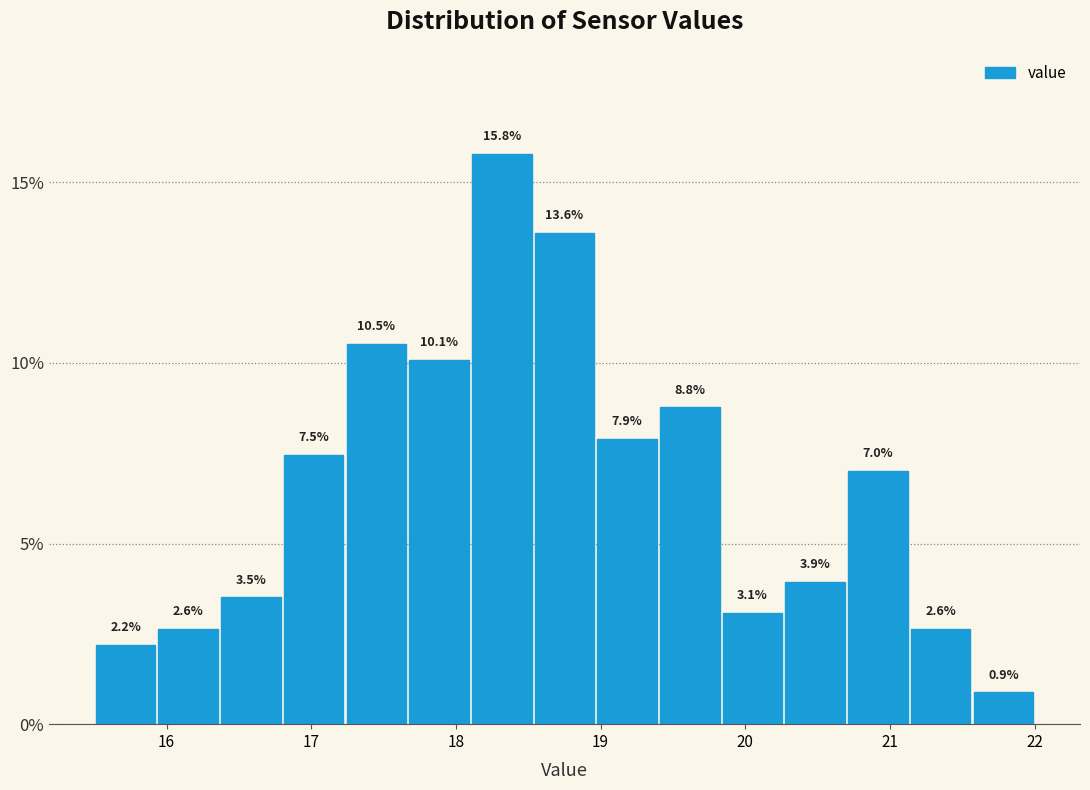

Reading left to right, list every bar in this chart as the range it spans on the x-axis followed by its height. The bar edges are not printed on the chart, so give them approximately, as read against the axis.

15.5 to 15.9: 2.2
15.9 to 16.4: 2.6
16.4 to 16.8: 3.5
16.8 to 17.2: 7.5
17.2 to 17.7: 10.5
17.7 to 18.1: 10.1
18.1 to 18.5: 15.8
18.5 to 19.0: 13.6
19.0 to 19.4: 7.9
19.4 to 19.8: 8.8
19.8 to 20.3: 3.1
20.3 to 20.7: 3.9
20.7 to 21.1: 7.0
21.1 to 21.6: 2.6
21.6 to 22.0: 0.9